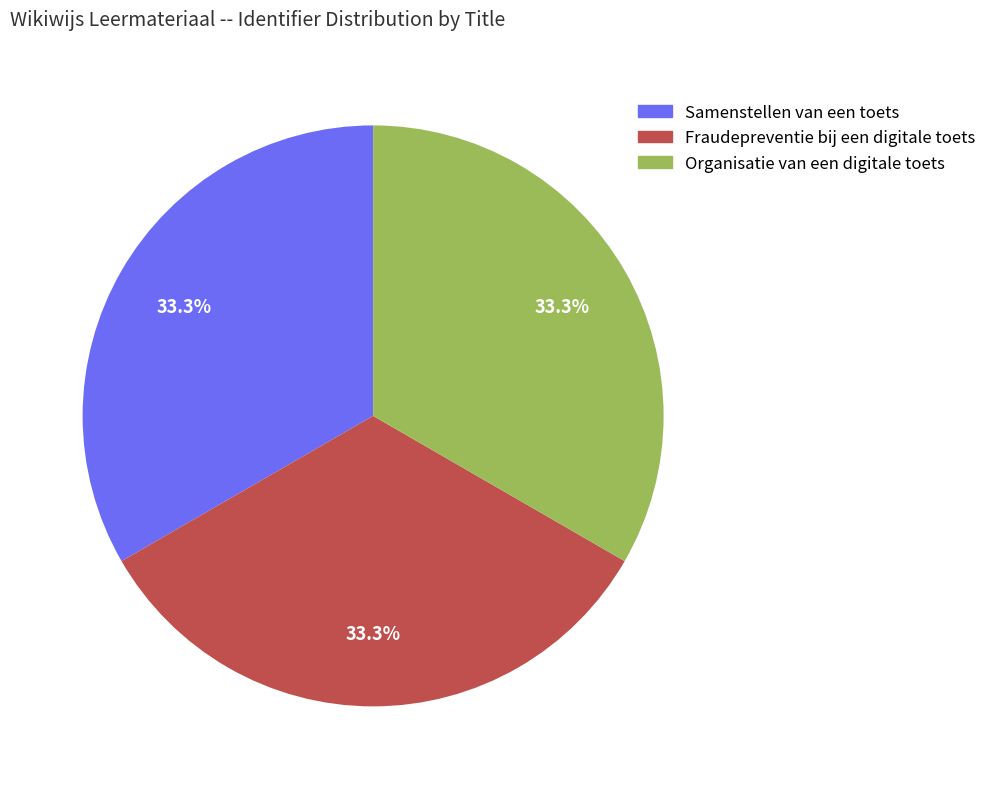

Approximately how many times larger is the value at Fraudepreventie bij een digitale toets compared to Samenstellen van een toets?

1.0